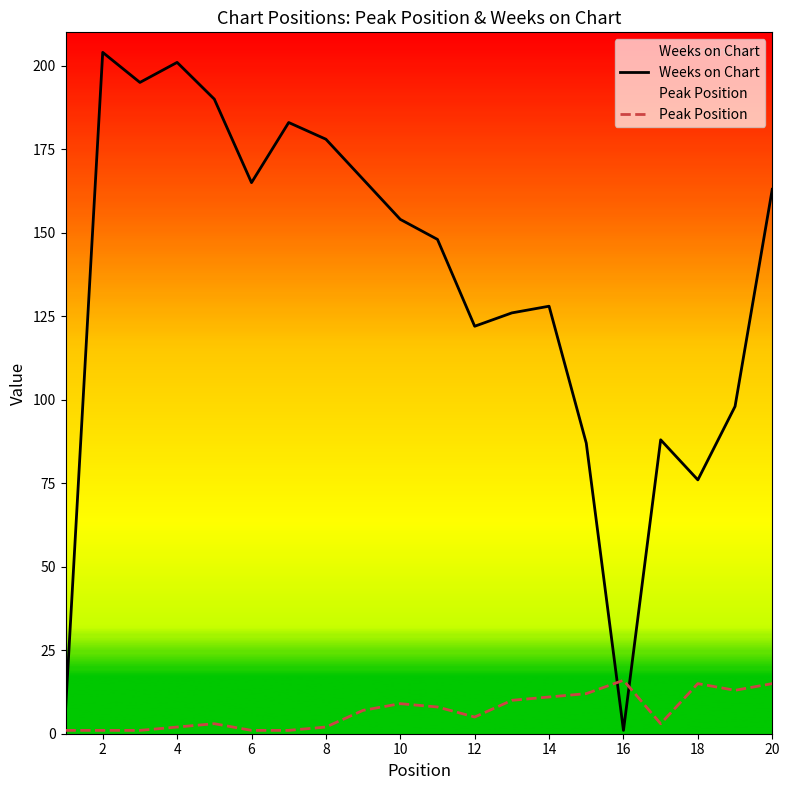

What is the approximate value of Peak Position at 12, to the nearest 5?

5